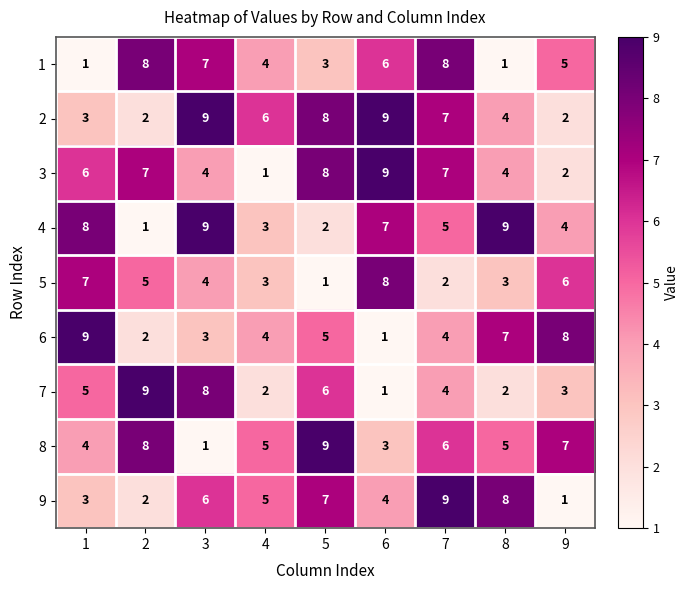

What is the spread (max minus min) of values at 6?

8